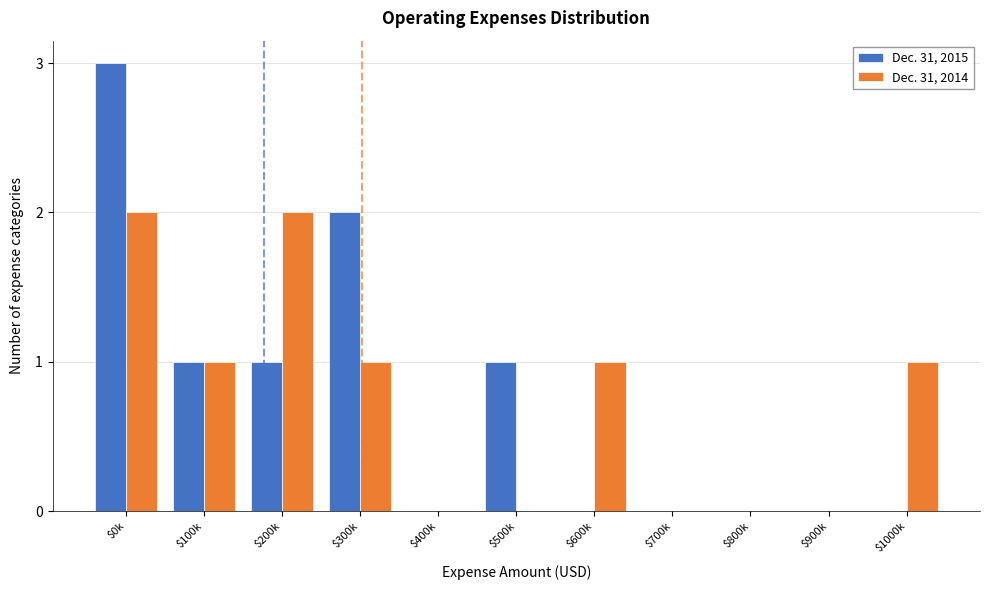

At which category is the sum across all series the highest?

$0k